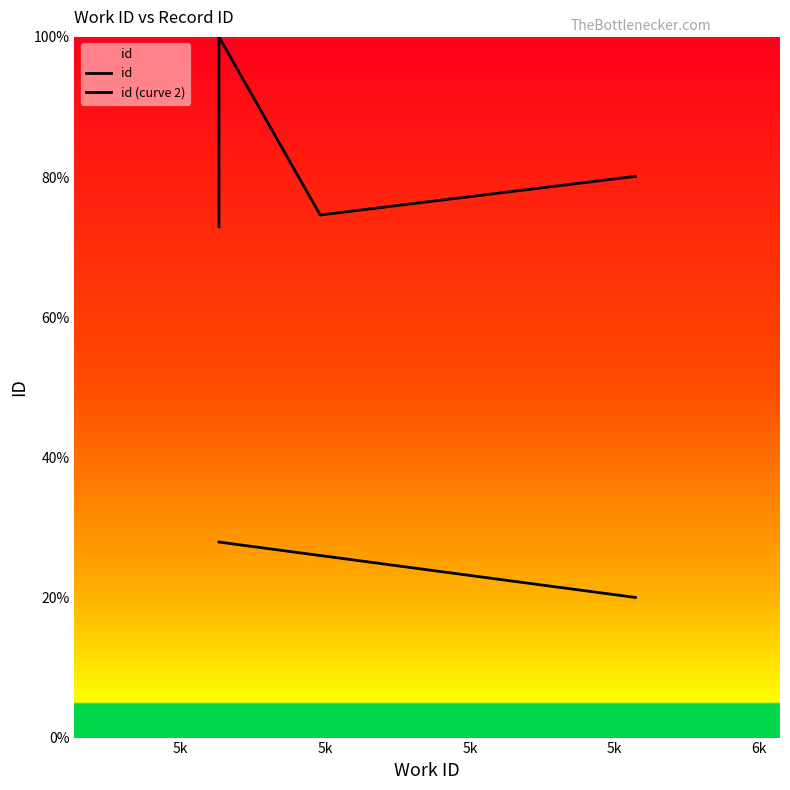

Reading left to right, extract all data points from this chart.

id: 72.9	100.0	74.6	74.6	80.1	80.1
id (curve 2): 27.9	27.9	26.0	26.0	20.0	20.0